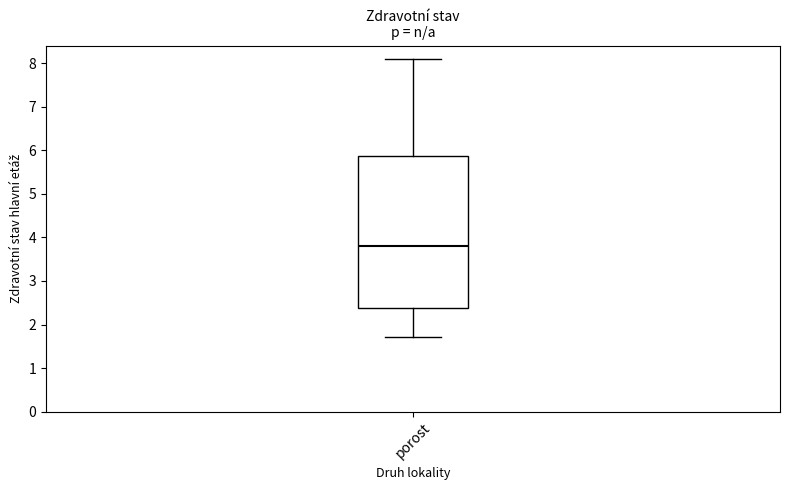

Read this box plot against the y-axis: the position of the median line, the range covered by the box, and the ends of both whiskers. The values are not printed on the chart, so give them approximately, as read against the axis.

median 3.8, box 2.4 to 5.9, whiskers 1.7 to 8.1